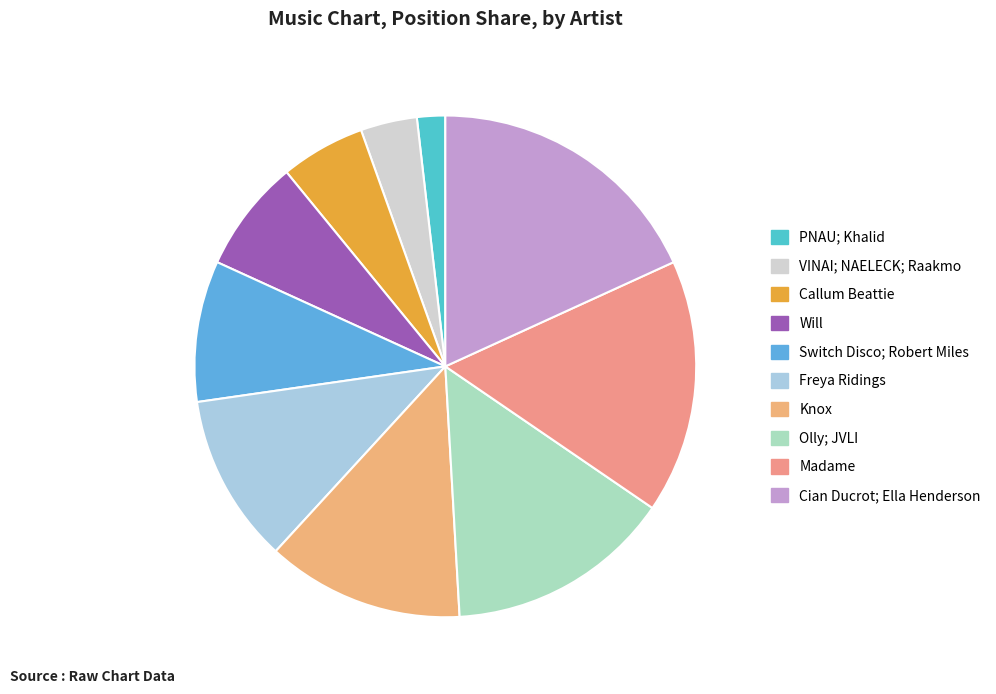

How many segments does this pie chart have?

10